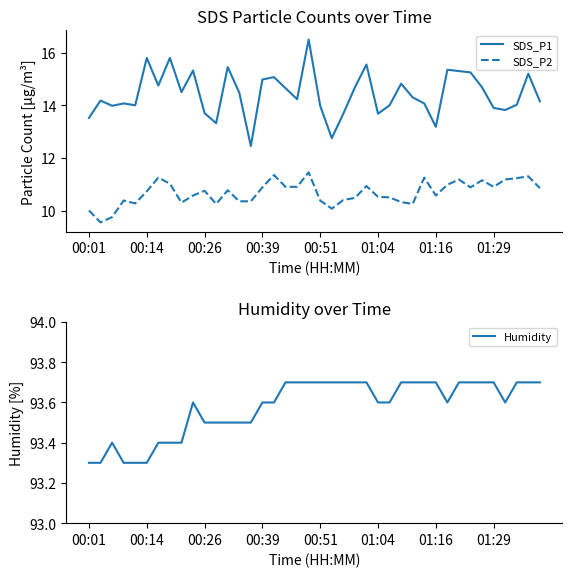

What is the maximum value shown in the chart?

93.7